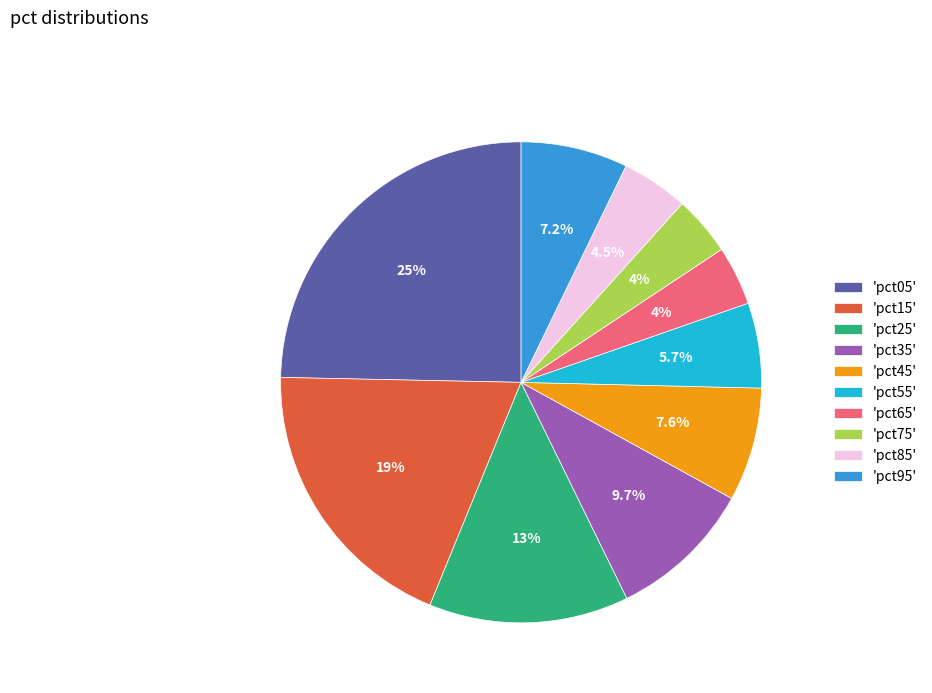

What portion of the pie excludes 'pct55'?

94.3%